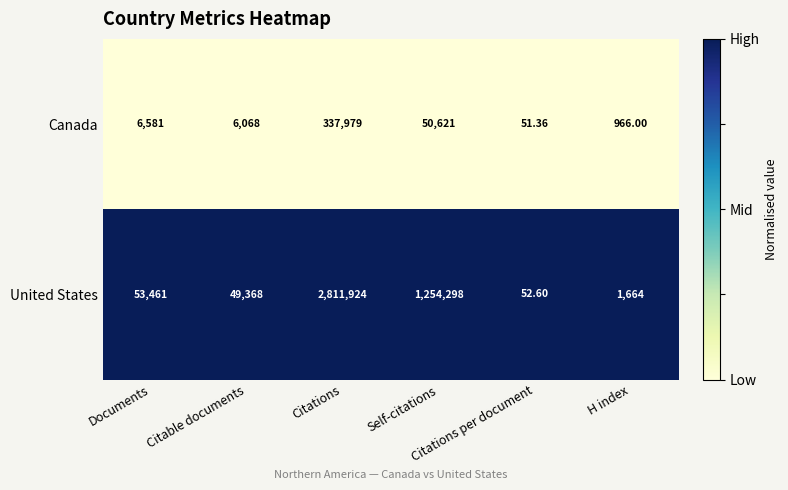

List the series in order of their overall mean, highest first.

United States, Canada